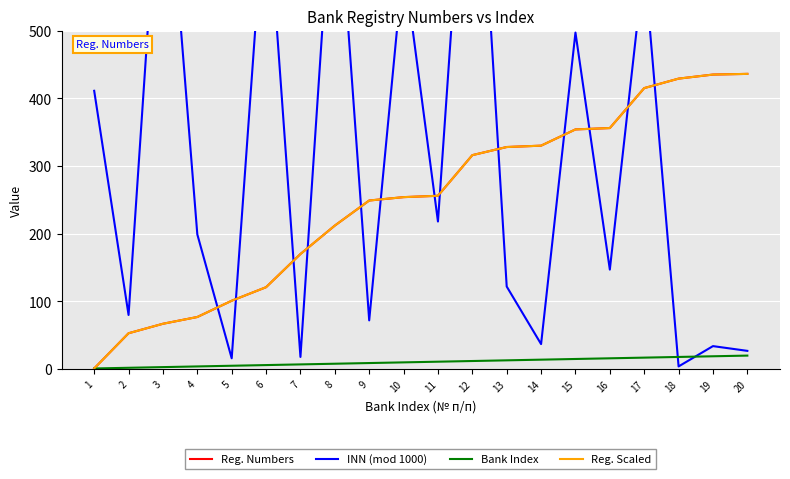

Which series has the largest total across all categories?

INN (mod 1000)